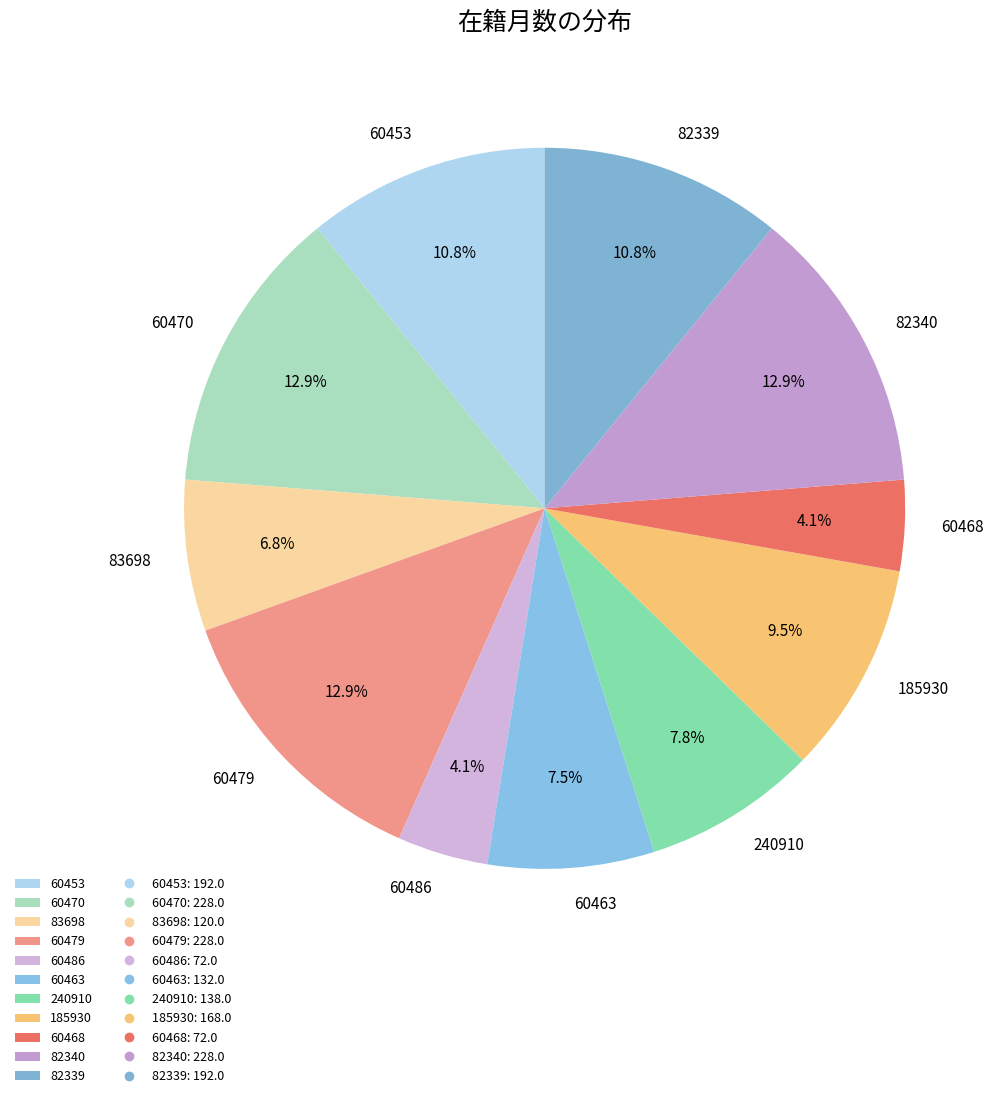

What percentage is NOT represented by 60470?

87.1%